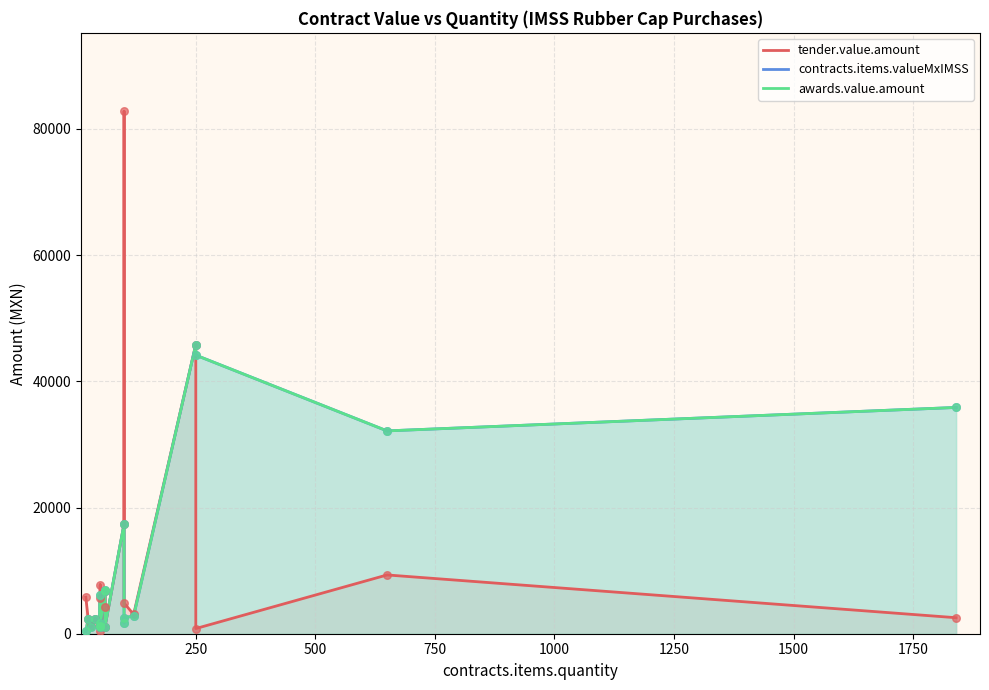

Which series contains the lowest Y value?

contracts.items.valueMxIMSS